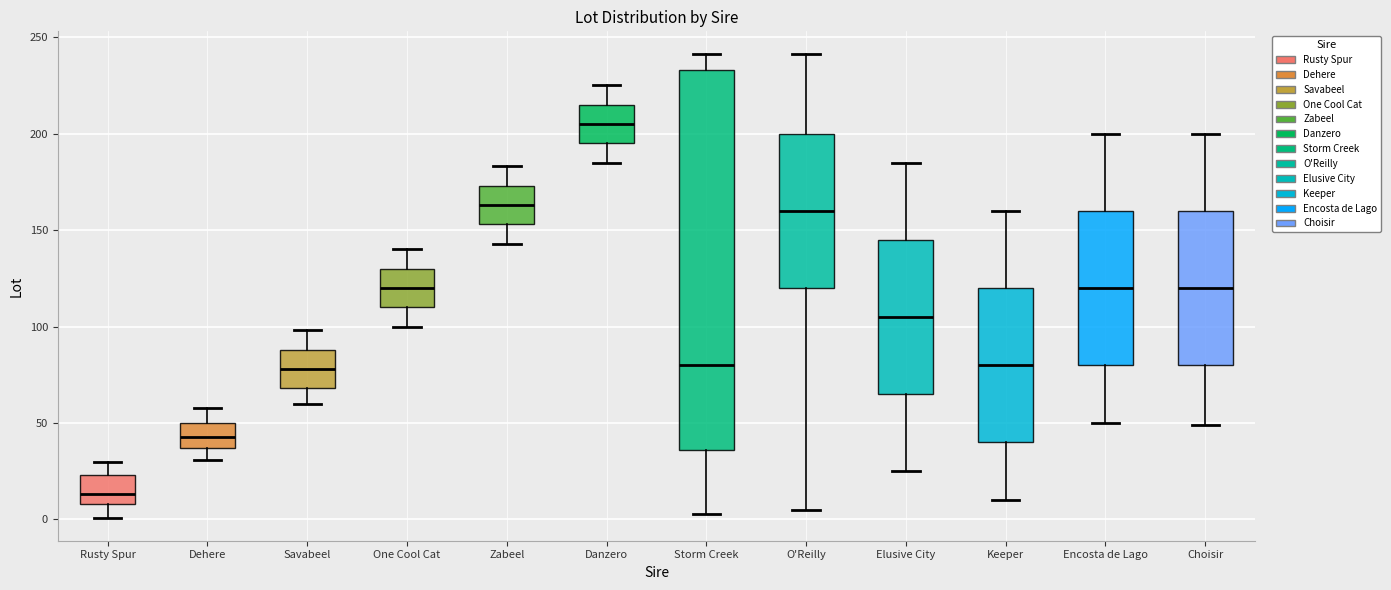

Comparing the boxes themselves (not the whiskers), which one is the tallest?

Storm Creek